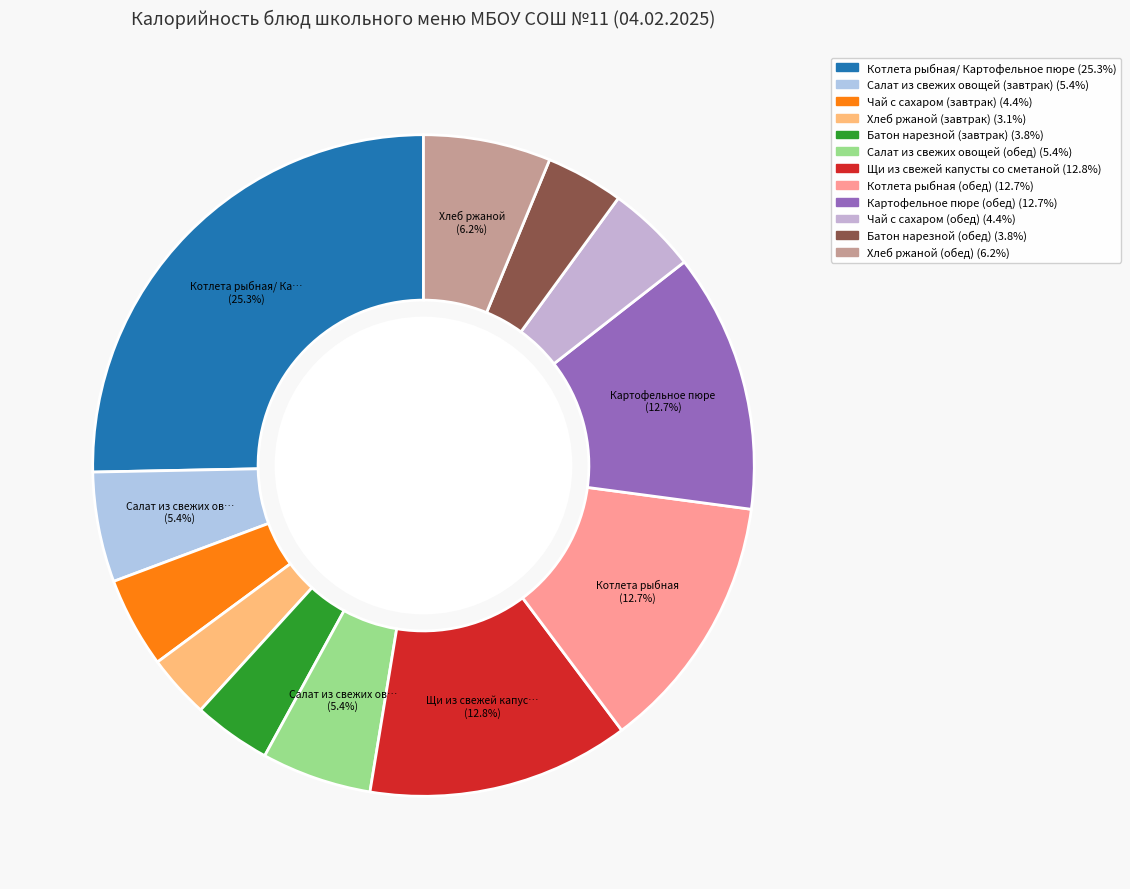

How many slices are in this pie chart?

12